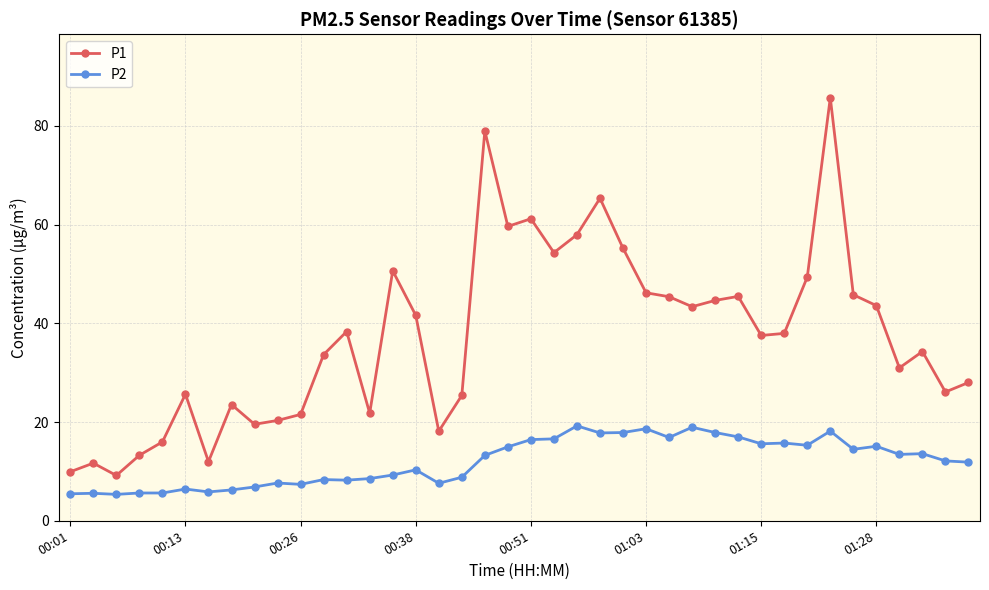

Which series has the largest total across all categories?

P1